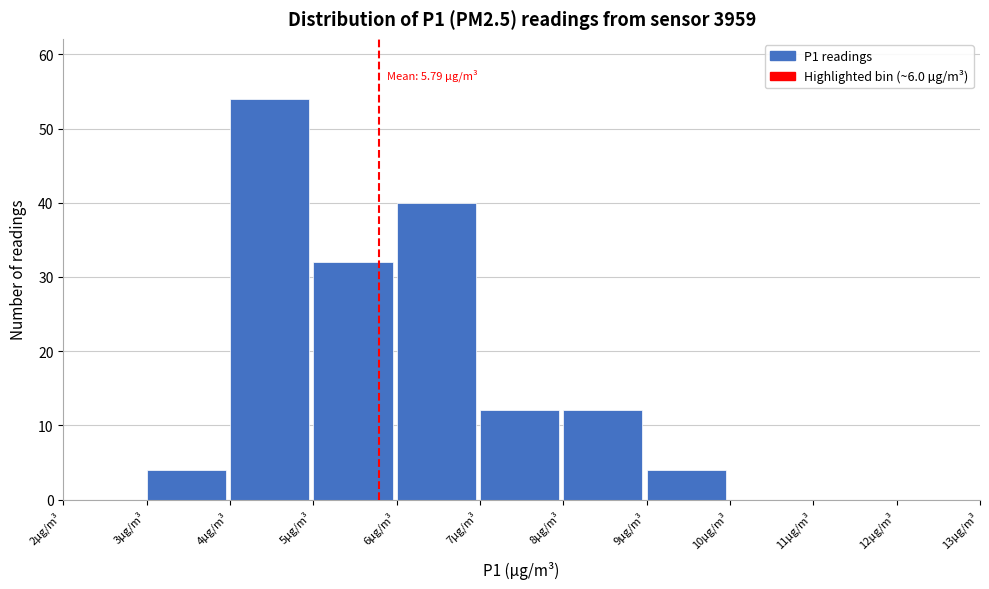

Over which range of the x-axis is the bar tallest?

4 to 5